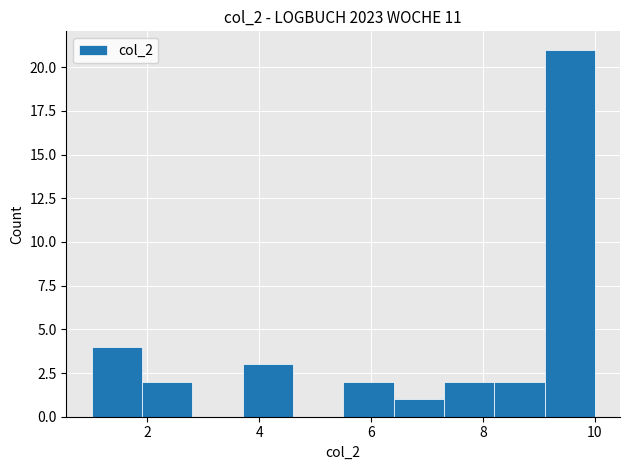

Reading left to right, transcribe this chart: for each bar, give the range it covers on the x-axis and its height. Neither the bar edges nor the heights are printed on the chart, so give them approximately, as read against the axes.

1.0 to 1.9: 4
1.9 to 2.8: 2
2.8 to 3.7: 0
3.7 to 4.6: 3
4.6 to 5.5: 0
5.5 to 6.4: 2
6.4 to 7.3: 1
7.3 to 8.2: 2
8.2 to 9.1: 2
9.1 to 10.0: 21